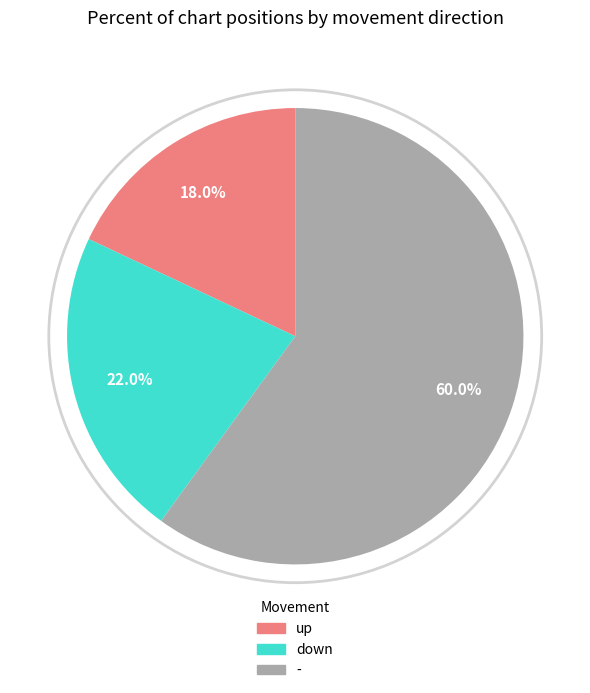

Combined, what portion of the pie is - and down?

82.0%